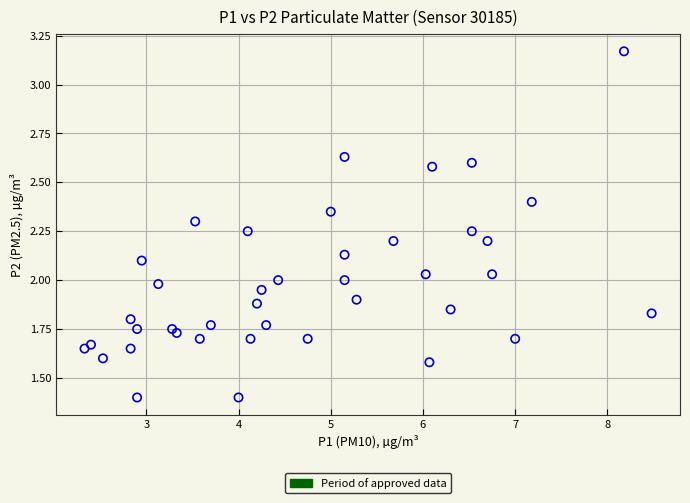

What is the range of X values (max minus min)?

6.2